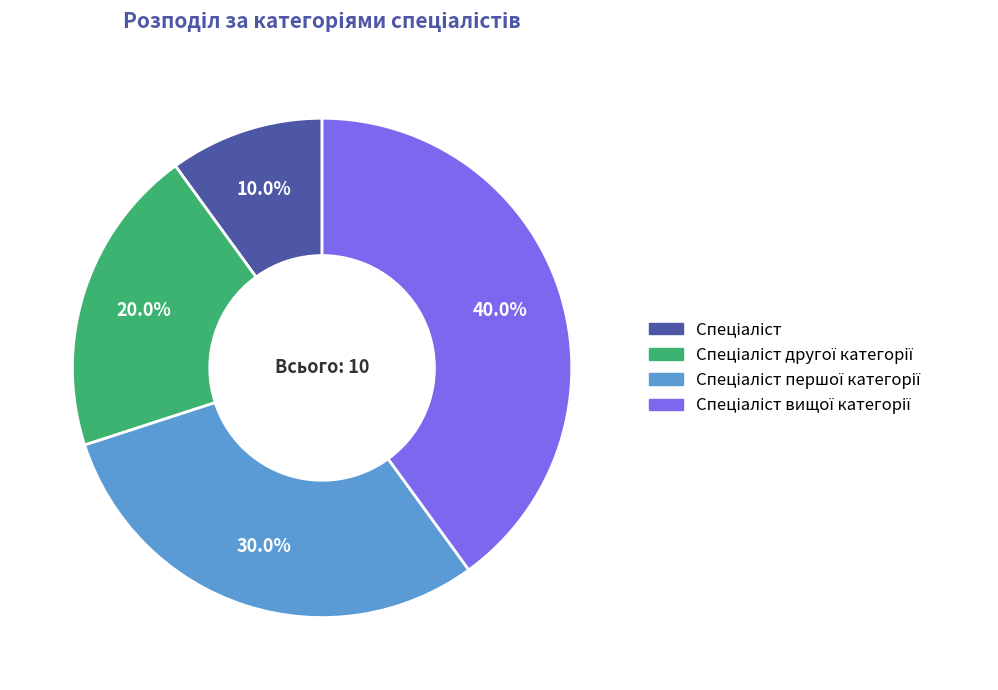

Is there a majority slice in this chart?

No